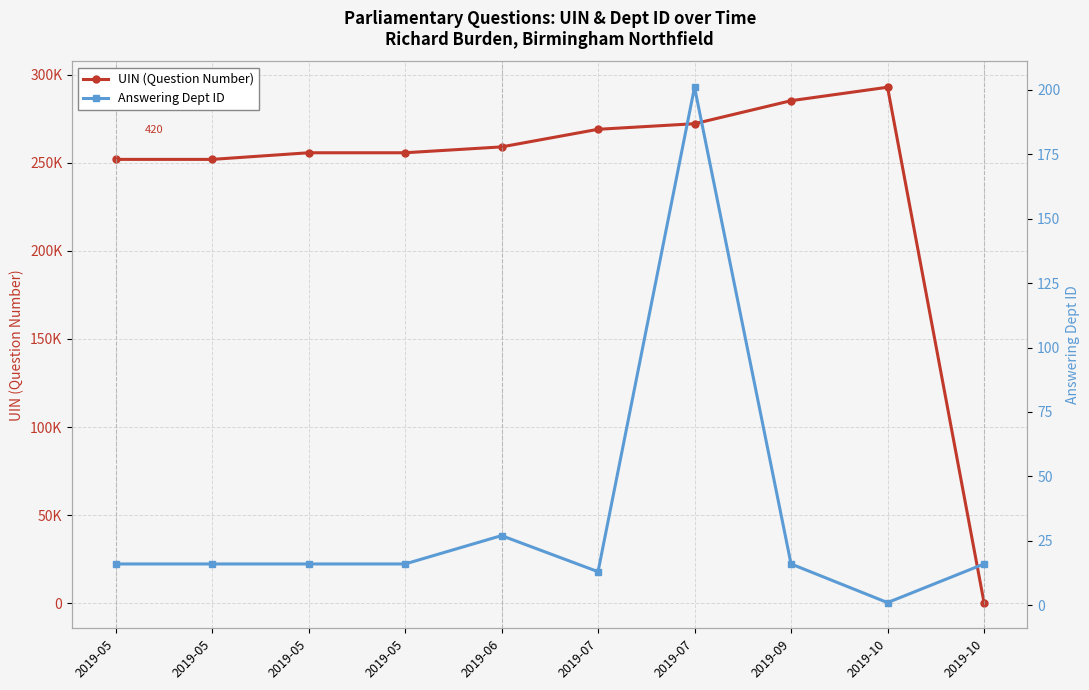

Is it true that Answering Dept ID equals 16 at 2019-09?

True